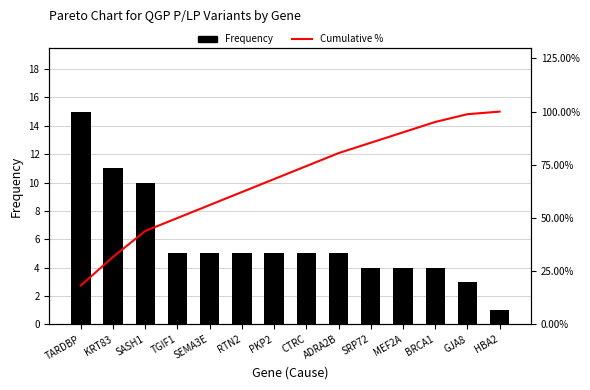

List the labels in order of Frequency value, smallest first.

HBA2, GJA8, SRP72, MEF2A, BRCA1, TGIF1, SEMA3E, RTN2, PKP2, CTRC, ADRA2B, SASH1, KRT83, TARDBP